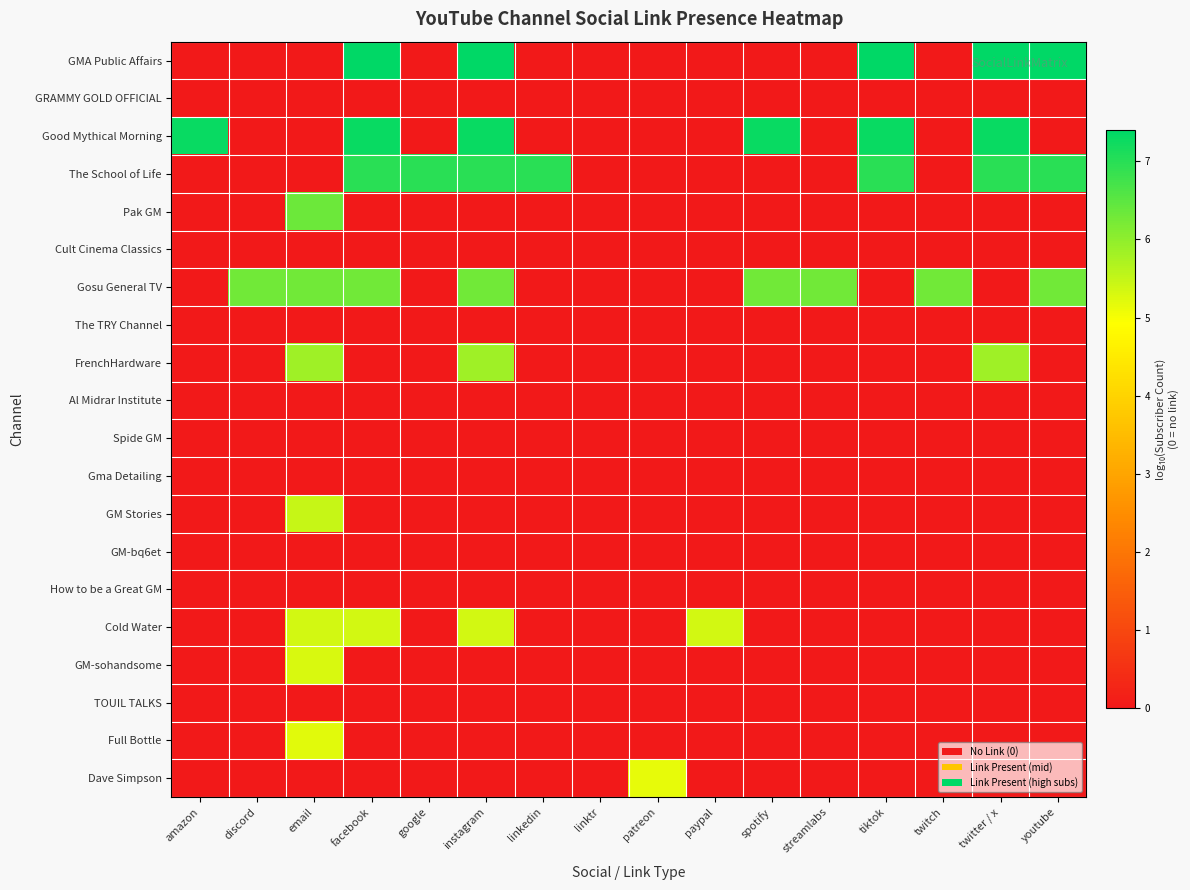

What is the greatest value displayed?

7.4